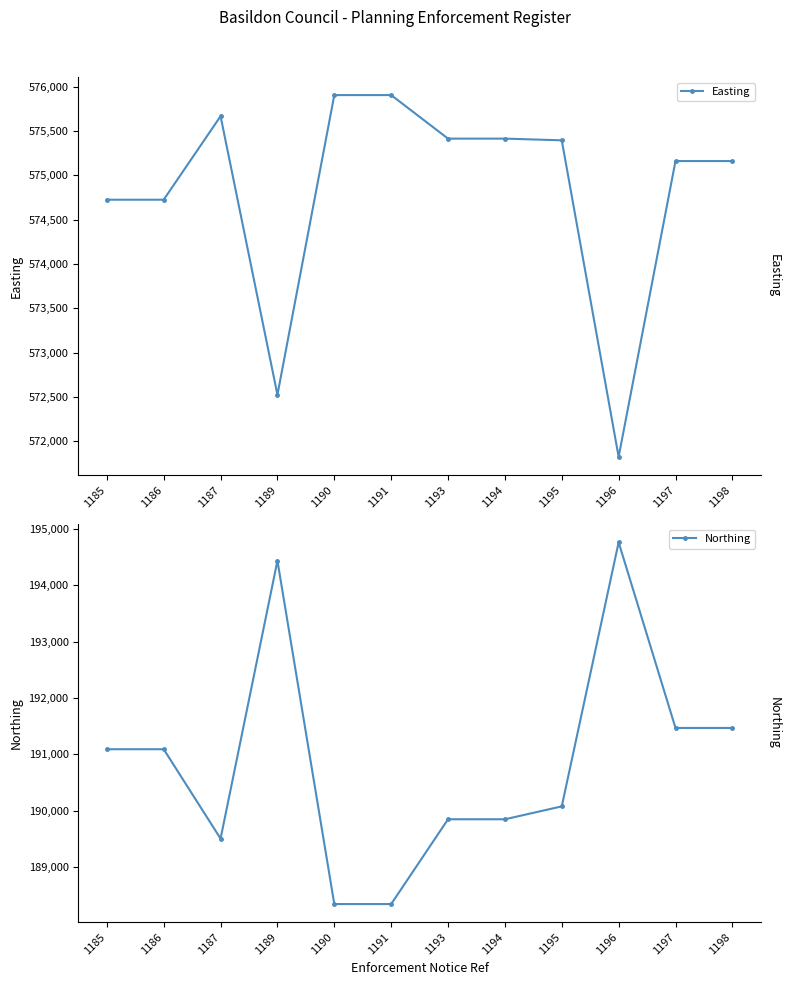

Reading left to right, transcribe all the data shown in this chart.

Easting: 574725	574725	575667	572525	575905	575905	575414	575414	575395	571825	575161	575161
Northing: 191090	191090	189502	194438	188340	188340	189846	189846	190075	194765	191468	191468